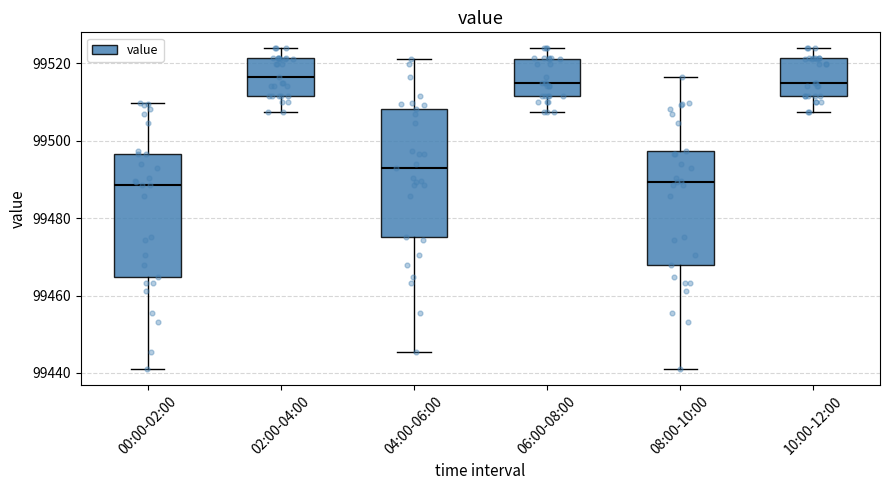

Reading left to right, read every box against the y-axis: the position of its median line, the range the box covers, and the ends of its whiskers. The values are not printed on the chart, so give them approximately, as read against the axis.

00:00-02:00: median 99488, box 99464 to 99496, whiskers 99442 to 99510
02:00-04:00: median 99516, box 99512 to 99522, whiskers 99508 to 99524
04:00-06:00: median 99494, box 99476 to 99508, whiskers 99446 to 99522
06:00-08:00: median 99516, box 99512 to 99522, whiskers 99508 to 99524
08:00-10:00: median 99490, box 99468 to 99498, whiskers 99442 to 99516
10:00-12:00: median 99516, box 99512 to 99522, whiskers 99508 to 99524